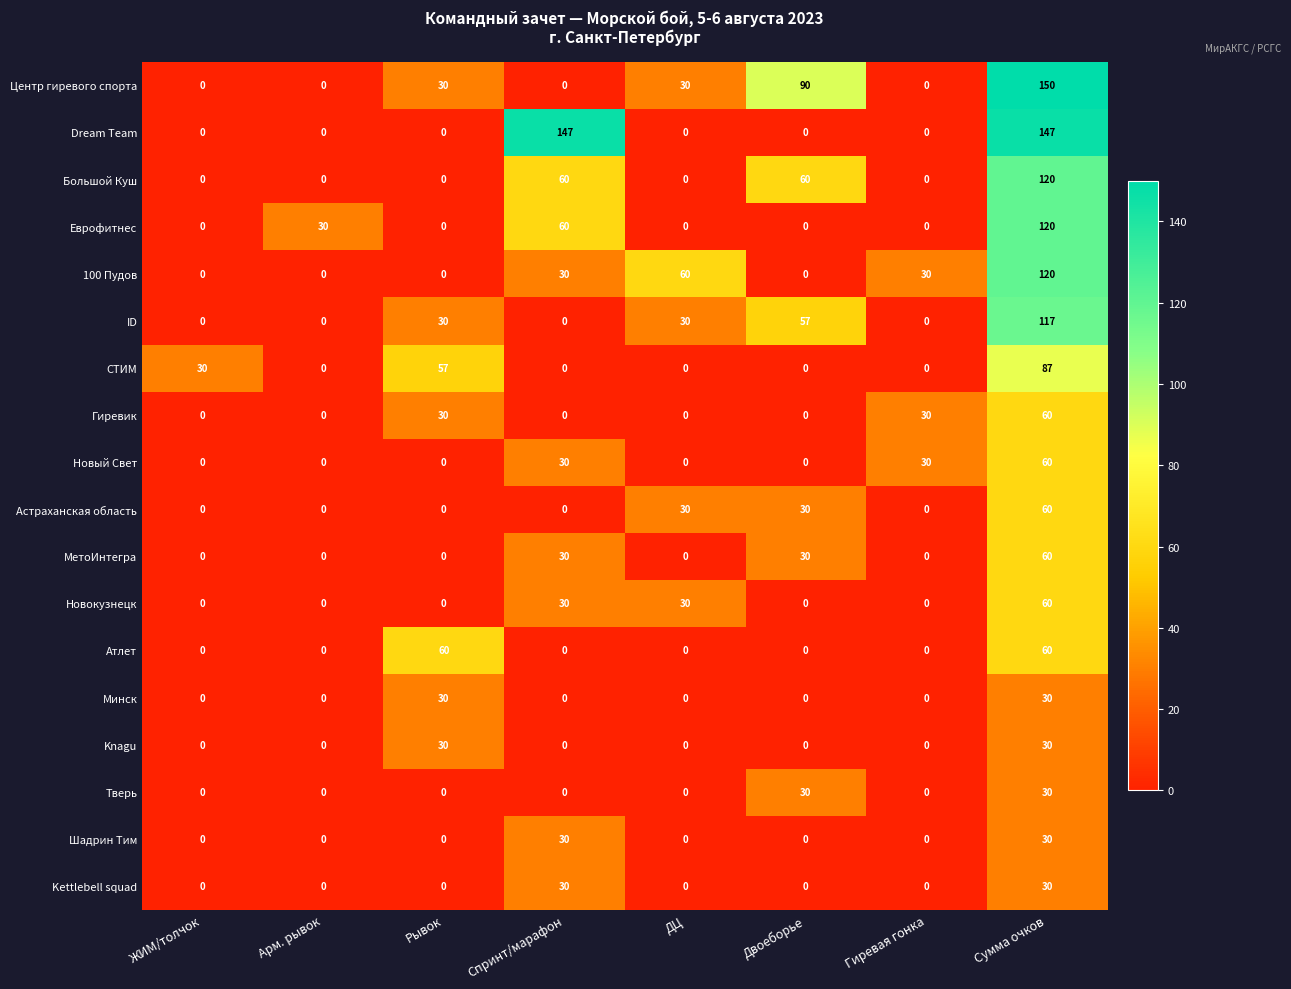

Which category has the highest value in the Астраханская область series?

Сумма очков